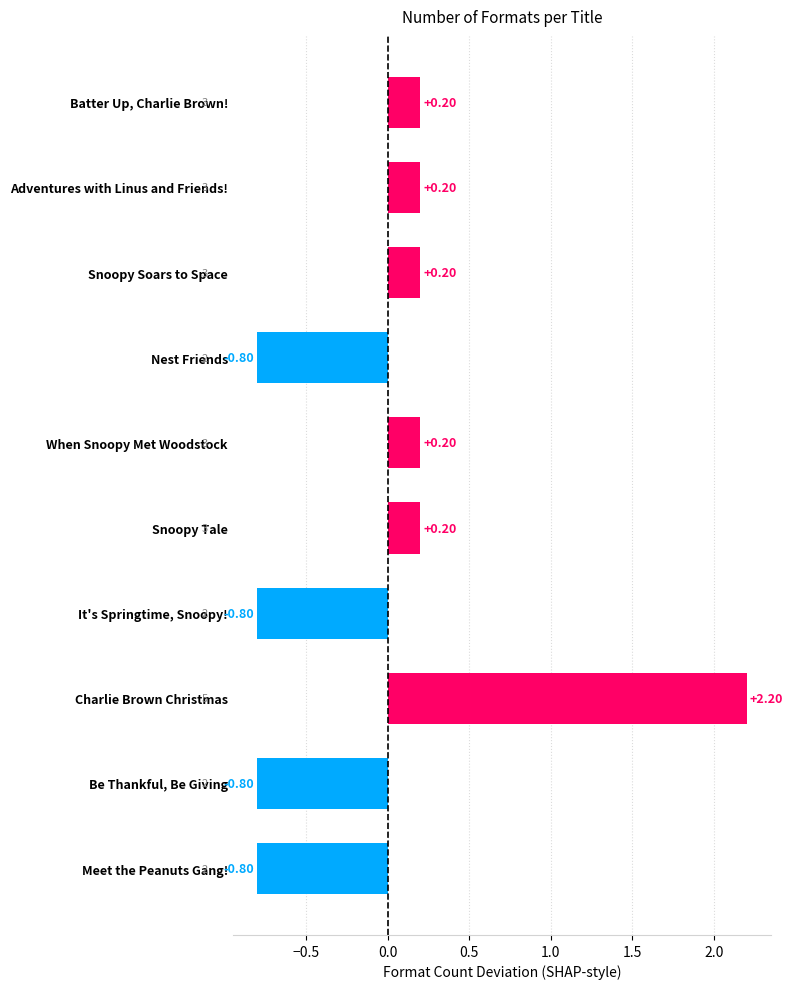

What is the difference between the maximum and minimum values?

3.0